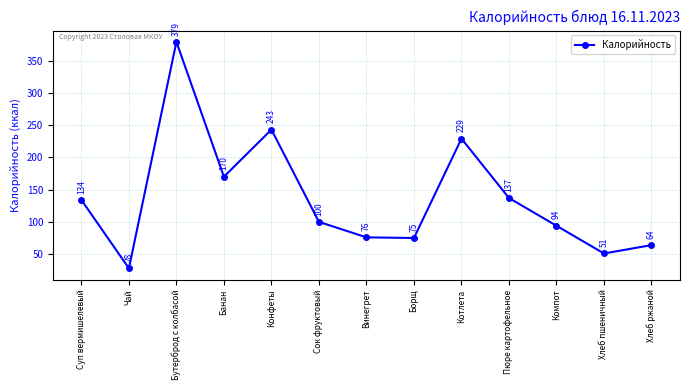

Reading left to right, extract all data points from this chart.

134	28	379	170	243	100	76	75	229	137	94	51	64